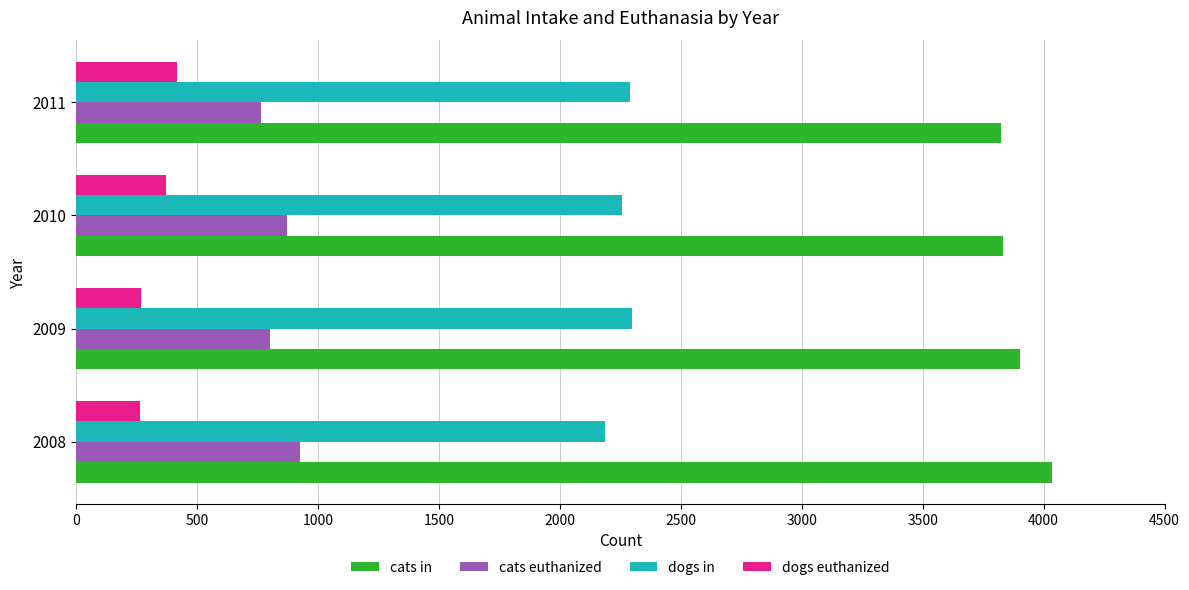

What is the difference between the second highest and minimum values in the cats in series?

79